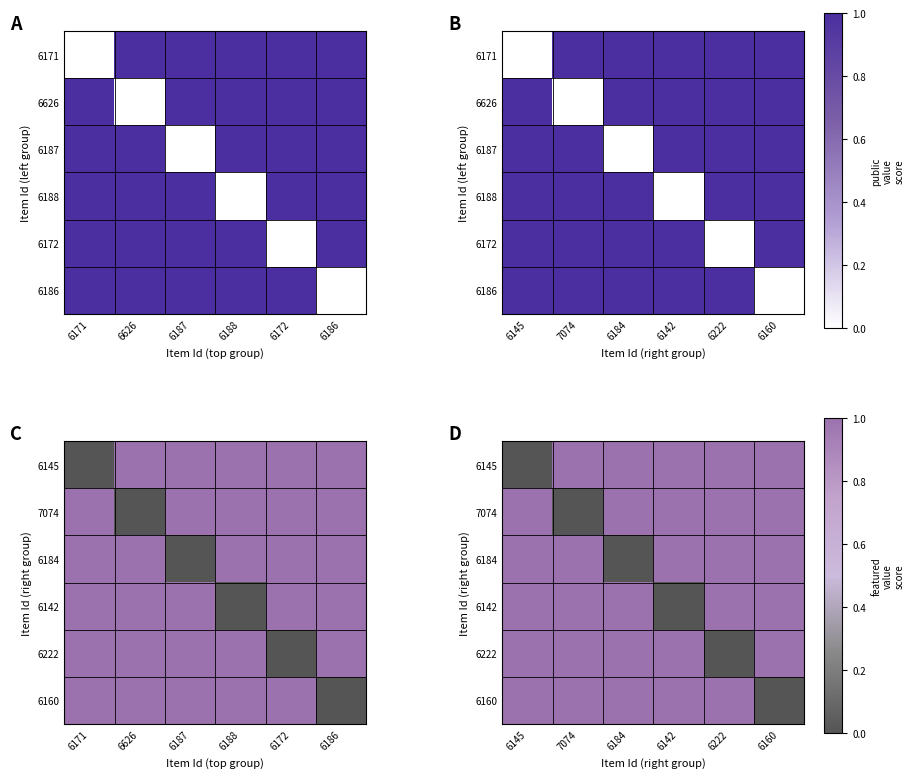

Is it true that 6222 equals 1 at 6222?

False